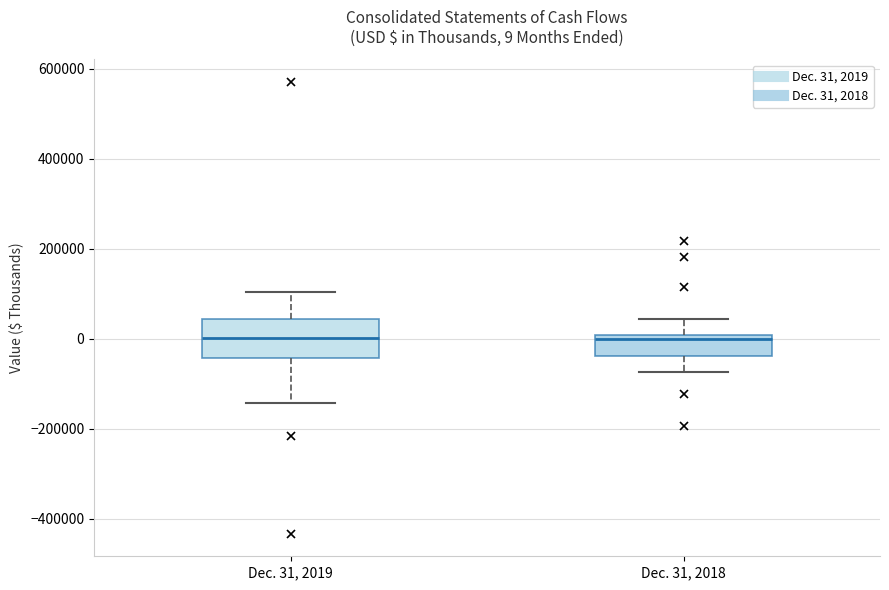

Comparing the boxes themselves (not the whiskers), which one is the tallest?

Dec. 31, 2019